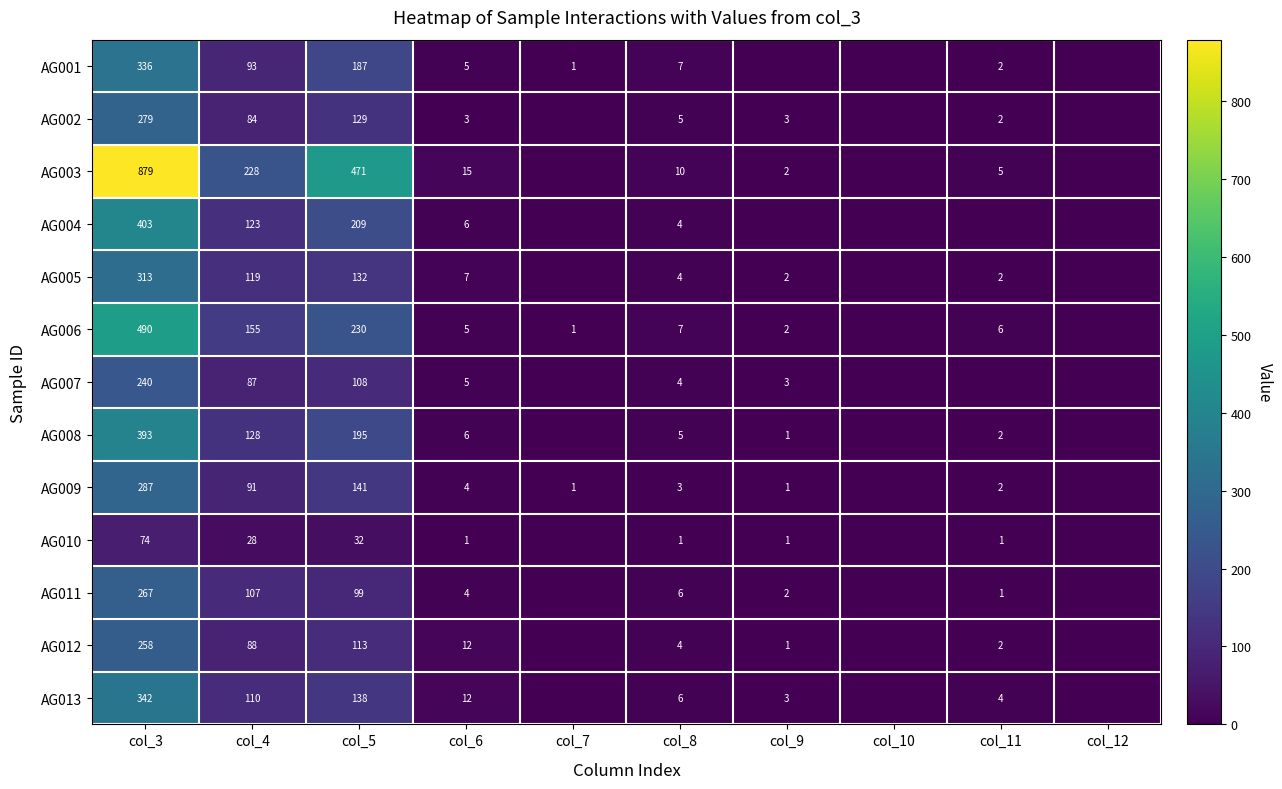

What is the total value across all series at col_5?

2184